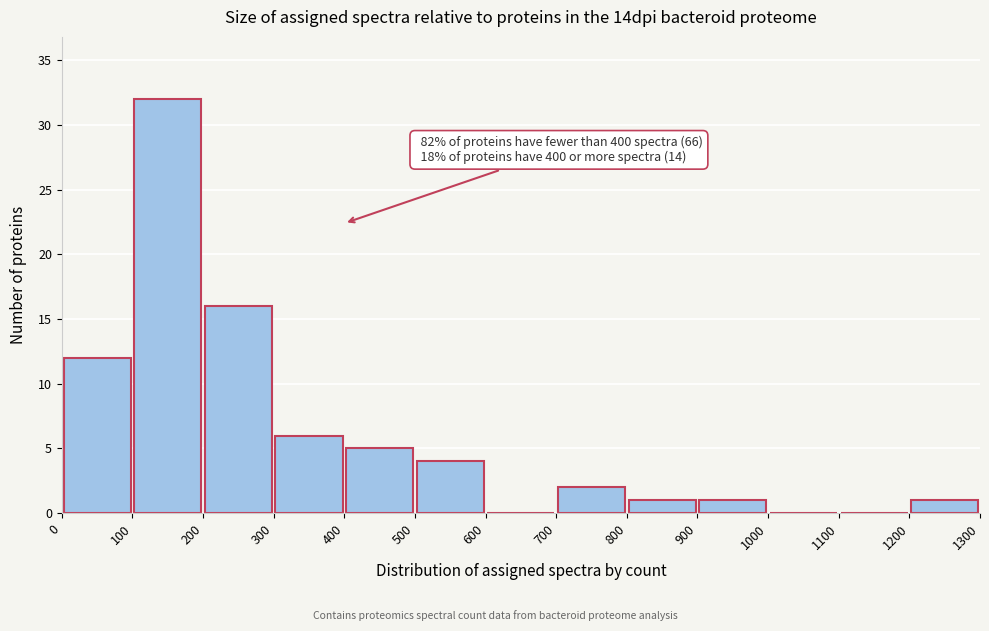

Over which range of the x-axis is the bar tallest?

100 to 200